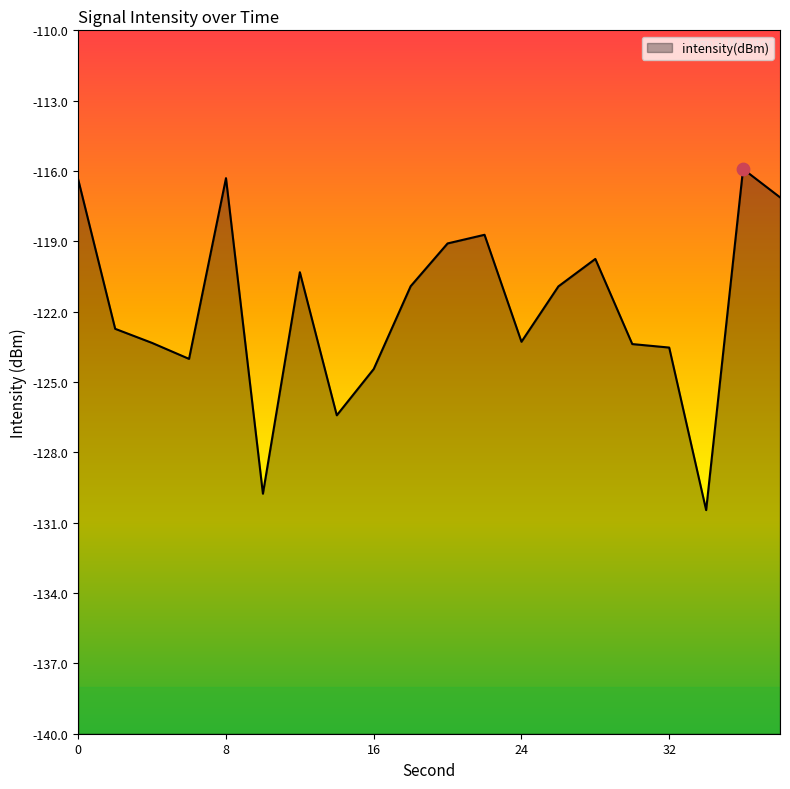

What is the change in value from 34 to 36?

+14.5